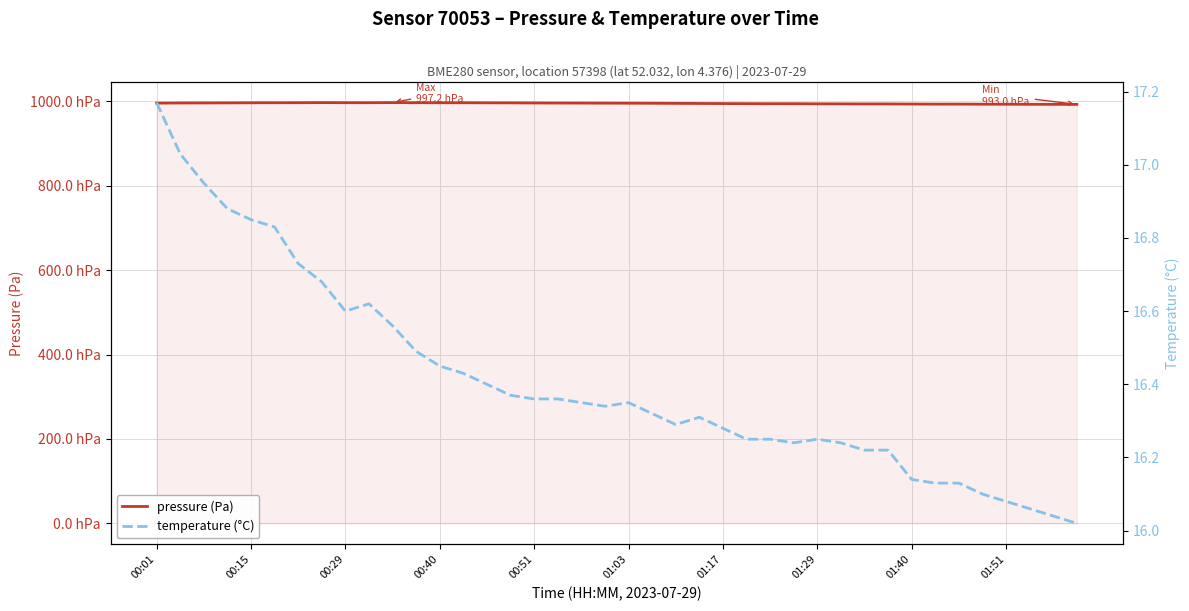

At how many categories does at least one series exceed 39247?

40